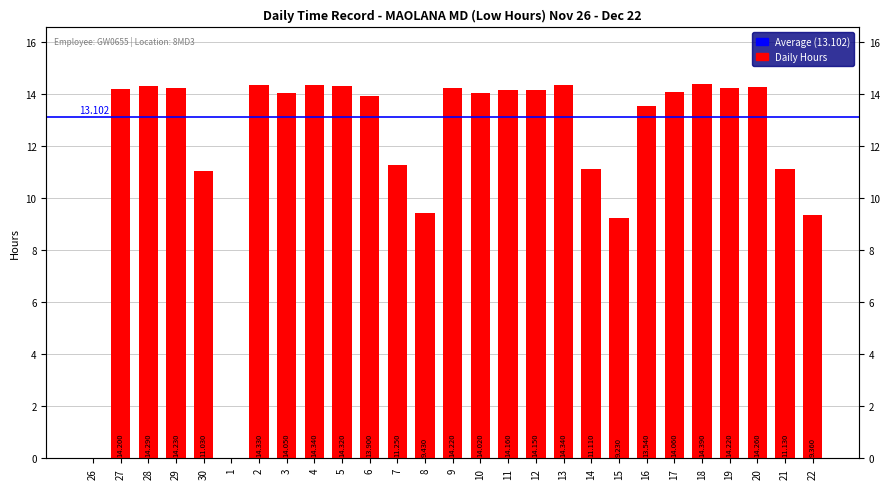

What is the label of the 25th bar from the left?

20